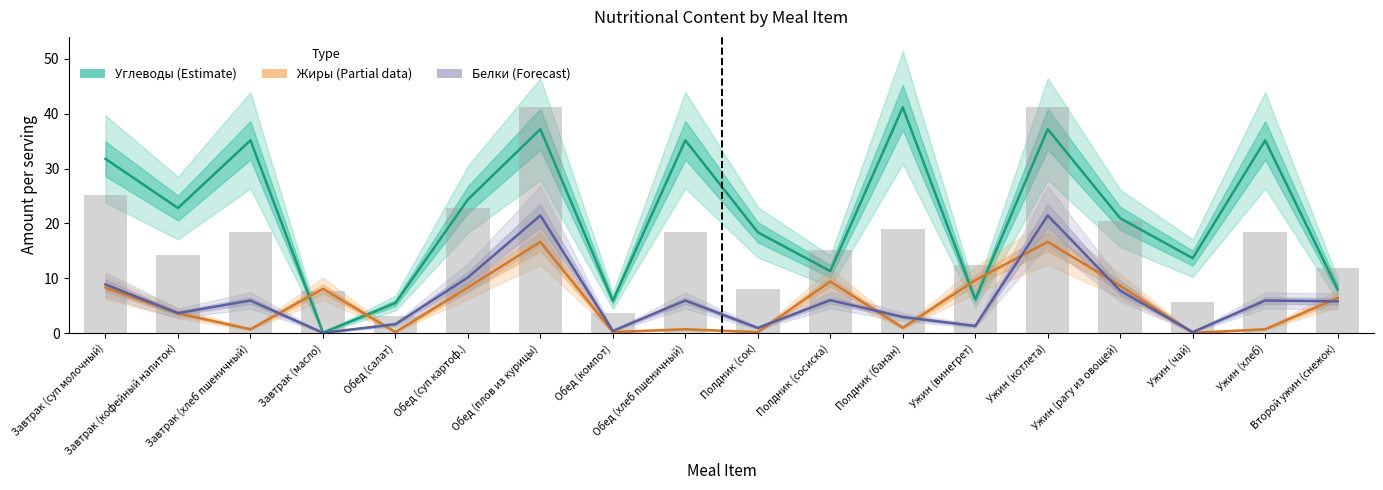

Reading left to right, transcribe all the data shown in this chart.

Углеводы (Estimate): 31.8	22.8	35.2	0.1	5.5	24.4	37.2	5.9	35.2	18.4	11.3	41.2	6.2	37.2	20.9	13.7	35.2	8.0
Жиры (Partial): 8.3	3.6	0.7	8.1	0.2	8.3	16.6	0.2	0.7	0.2	9.4	1.0	9.7	16.6	8.6	0.0	0.7	6.4
Белки (Forecast): 8.9	3.6	5.9	0.1	1.6	10.2	21.4	0.4	5.9	0.9	6.0	2.9	1.3	21.4	7.7	0.2	5.9	5.8
Калорийность (scaled): 25.2	14.3	18.5	7.8	3.2	22.8	41.2	3.7	18.5	8.0	15.2	18.9	12.3	41.2	20.4	5.6	18.5	11.8